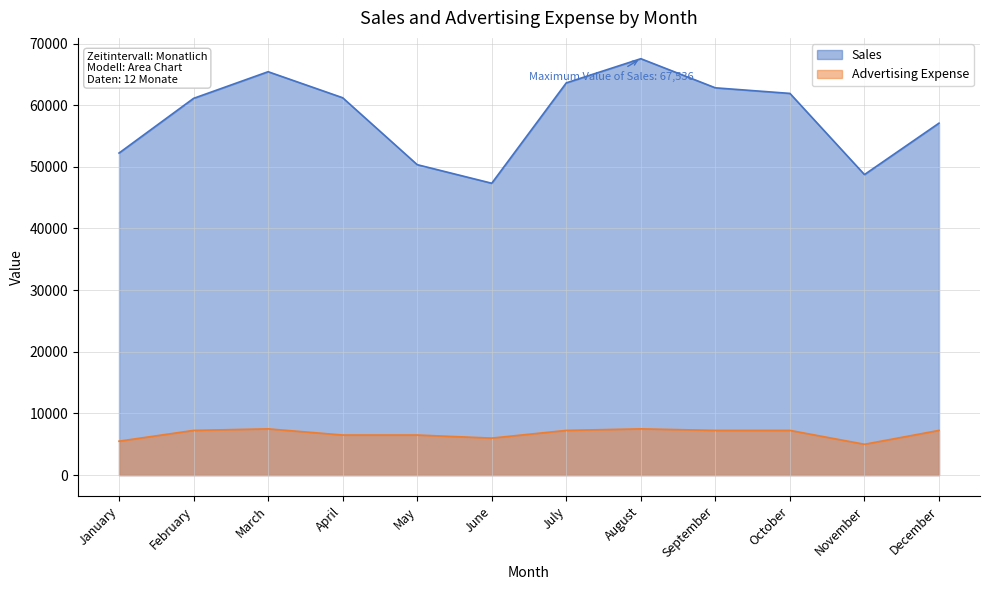

What is the value of the Advertising Expense point at the 10th from the left?

7250